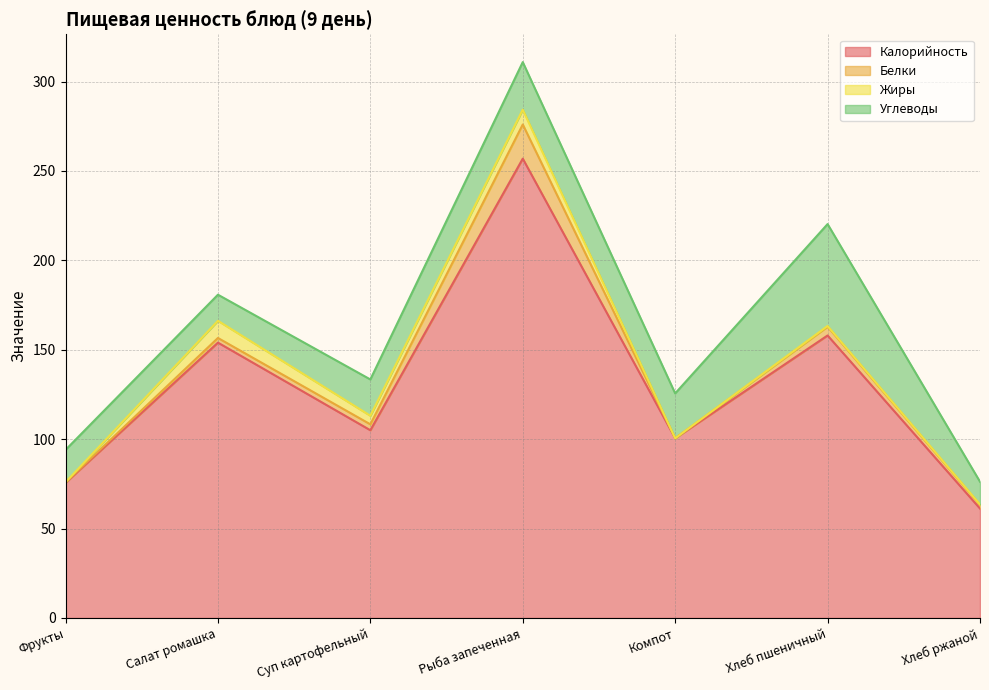

List the labels in order of Калорийность value, largest first.

Рыба запеченная, Хлеб пшеничный, Салат ромашка, Суп картофельный, Компот, Фрукты, Хлеб ржаной